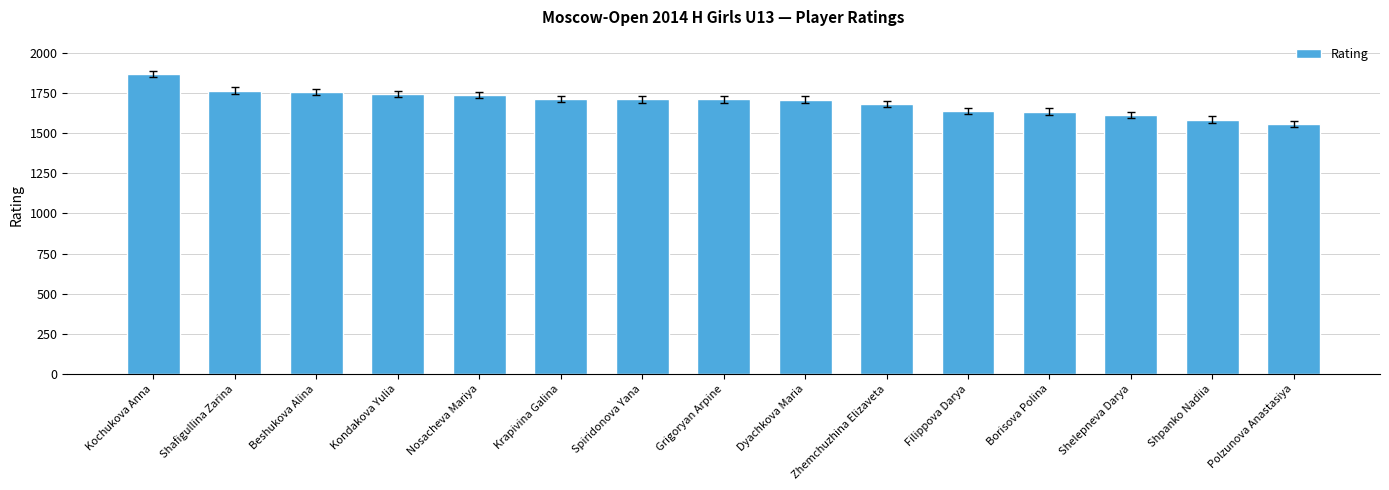

Which label corresponds to the largest value in the chart?

Kochukova Anna